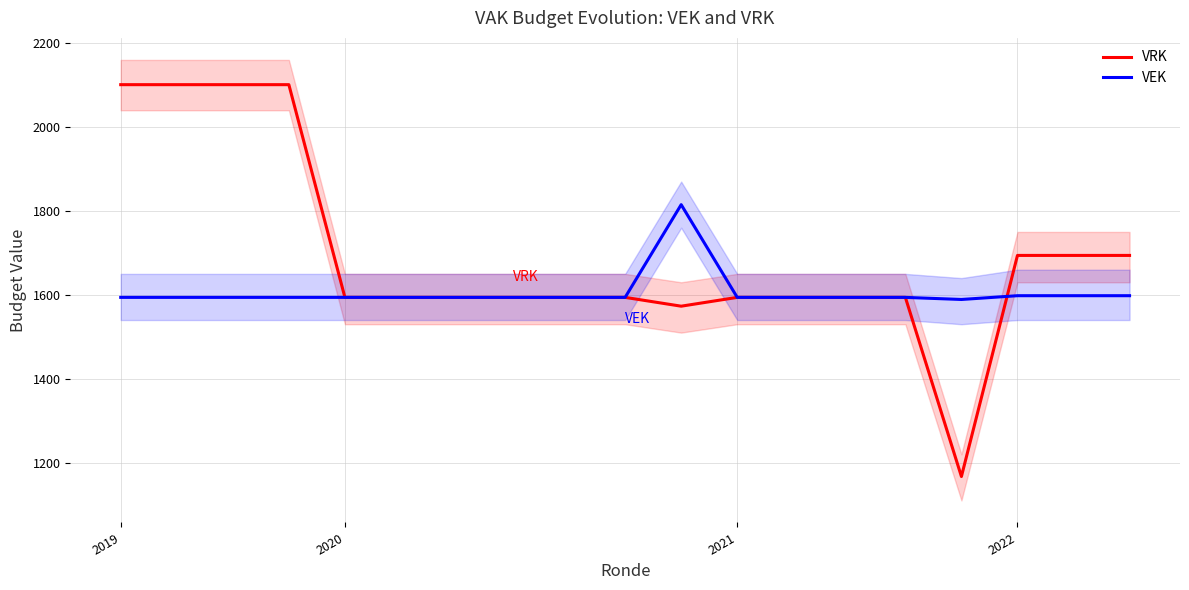

What is the highest value of the VEK series?

1815